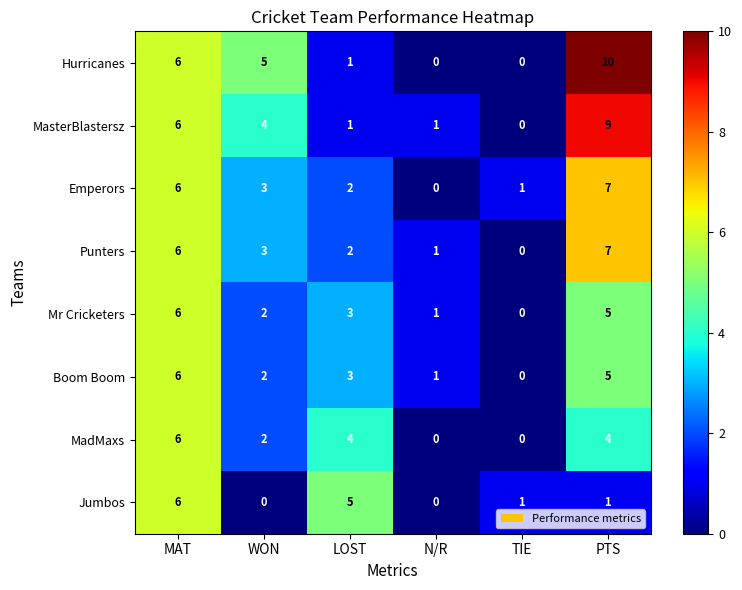

Count the number of data series in this chart.

8